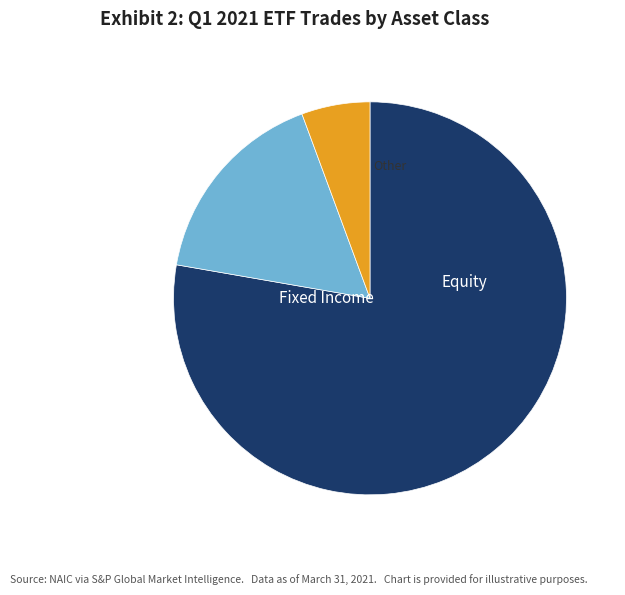

Is there a majority slice in this chart?

Yes